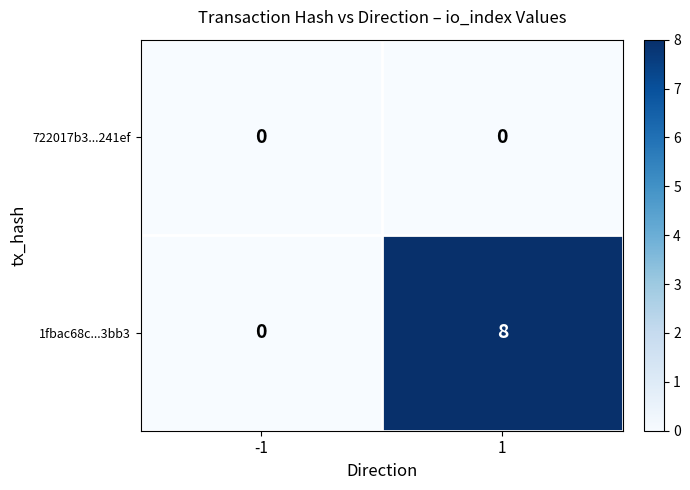

Between -1 and 1, which series saw the biggest shift?

1fbac68c...3bb3